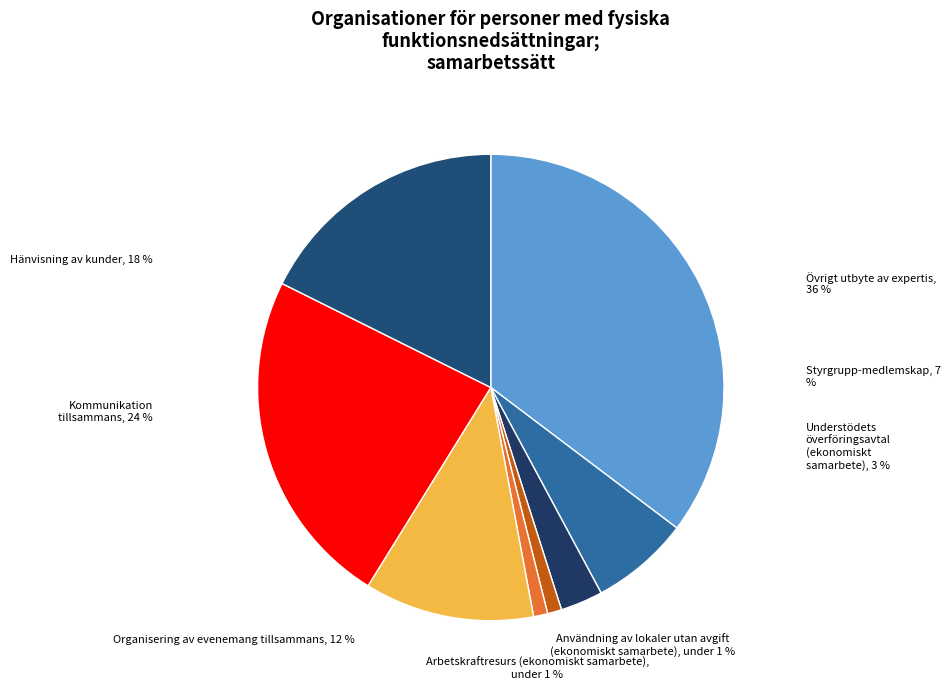

The f slice represents 6% of the pie. True or false?

False